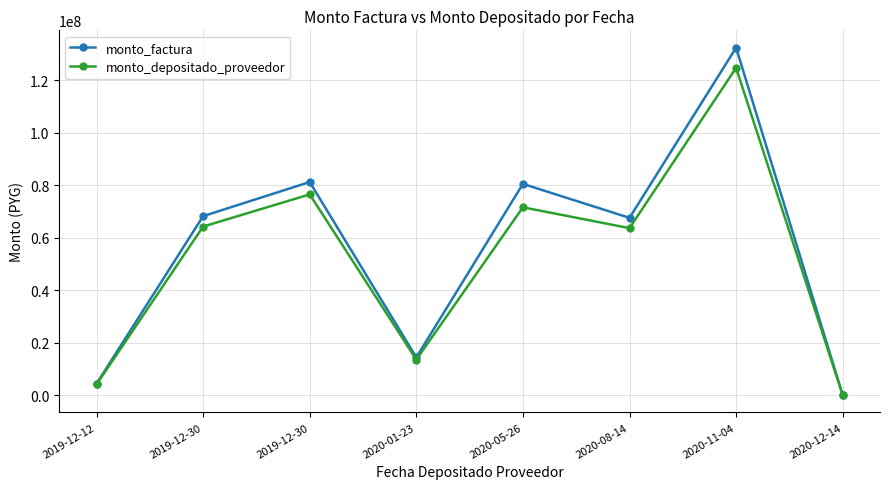

How many data points in monto_depositado_proveedor are less than 64257408?

4